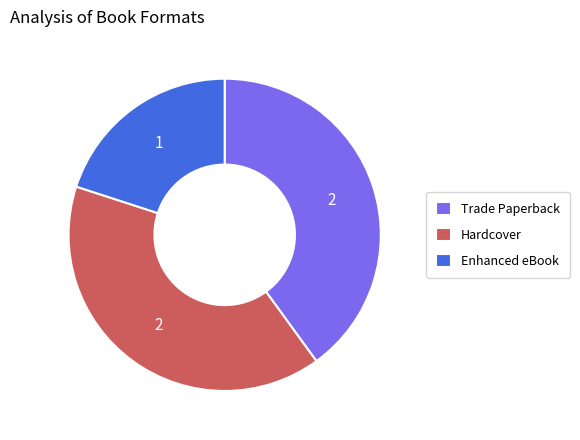

Is the sum of Trade Paperback and Hardcover greater than half?

Yes